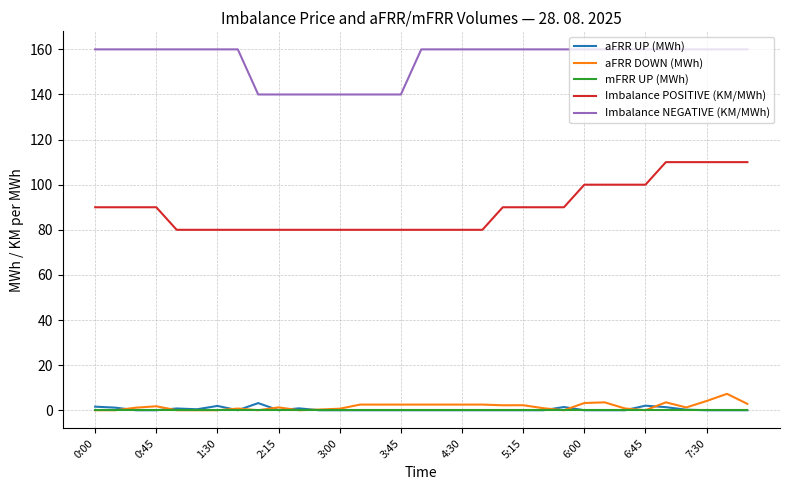

True or false: aFRR DOWN (MWh) and Imbalance POSITIVE (KM/MWh) intersect in this chart.

False